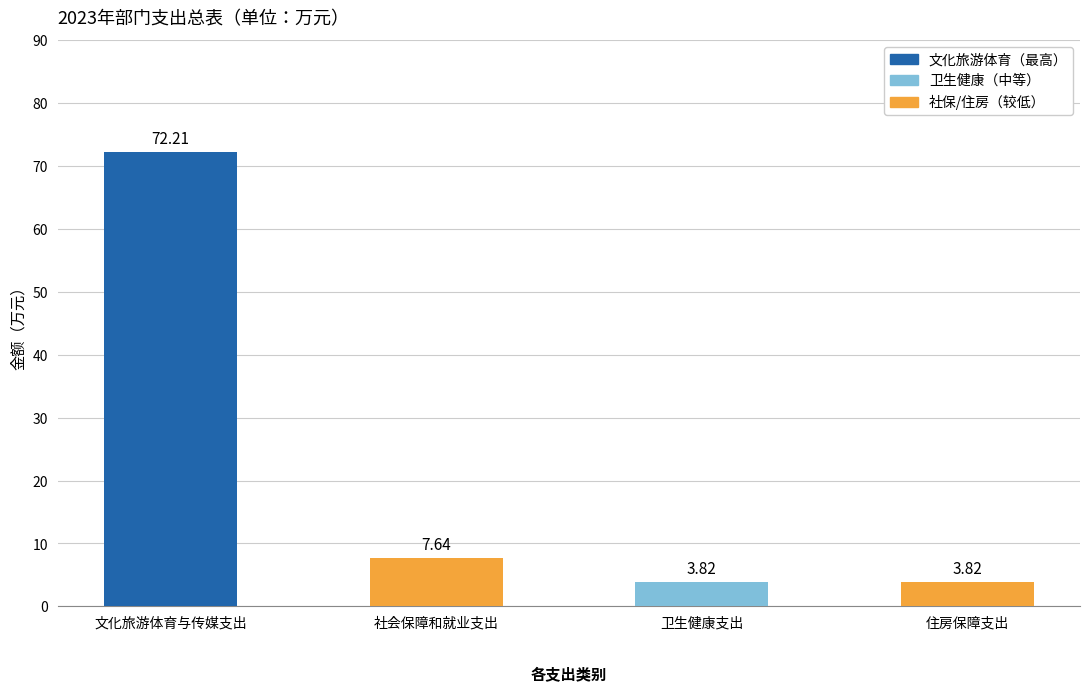

Approximately how many times larger is the value at 住房保障支出 compared to 社会保障和就业支出?

0.5